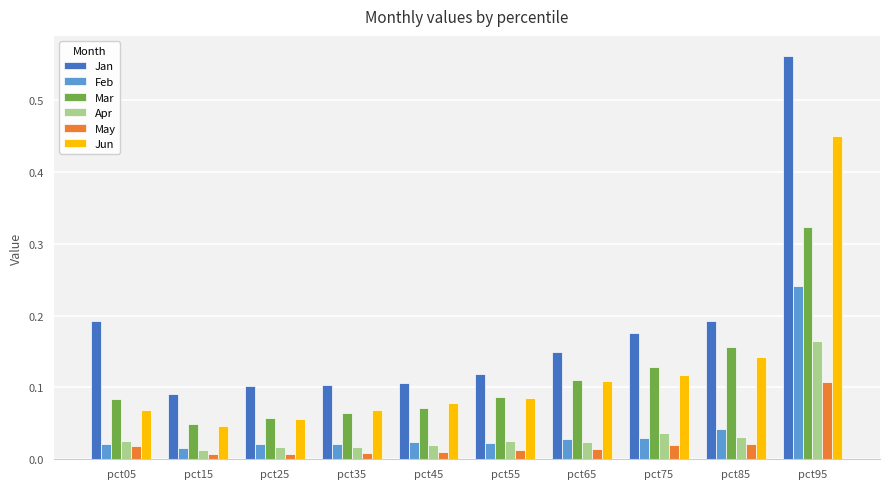

Rank the series by their maximum value, from highest to lowest.

Jan, Jun, Mar, Feb, Apr, May